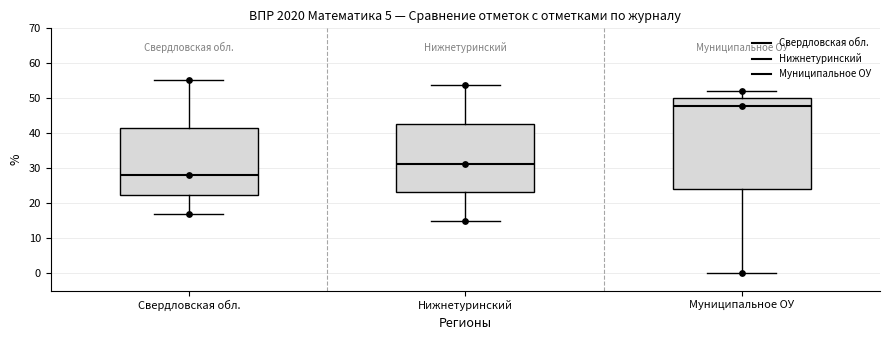

Reading left to right, read every box against the y-axis: the position of its median line, the range the box covers, and the ends of its whiskers. The values are not printed on the chart, so give them approximately, as read against the axis.

Свердловская обл.: median 28, box 22 to 42, whiskers 17 to 55
Нижнетуринский: median 31, box 23 to 43, whiskers 15 to 54
Муниципальное ОУ: median 48, box 24 to 50, whiskers 0 to 52